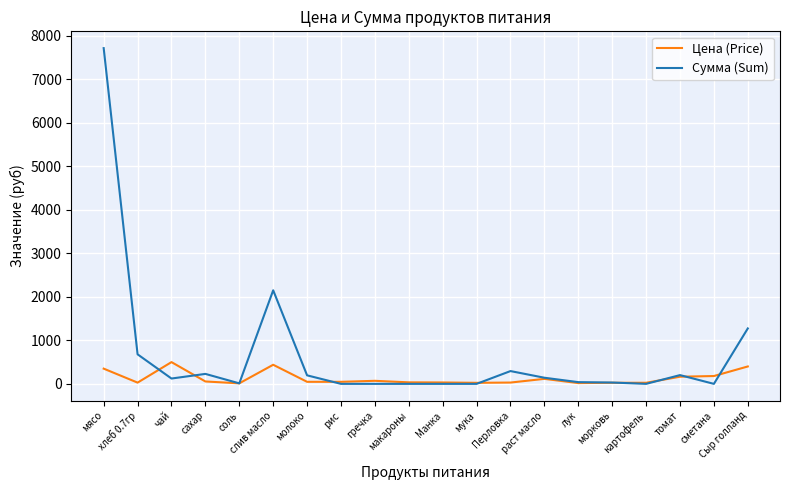

What is the lowest value of the Цена (Price) series?

12.0